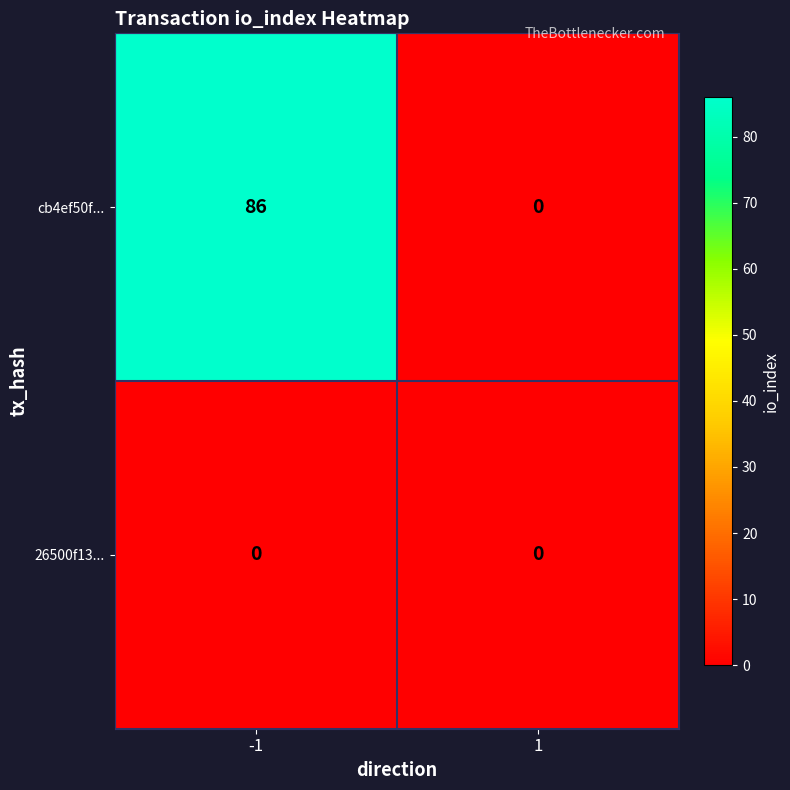

What is the total value across all series at -1?

86